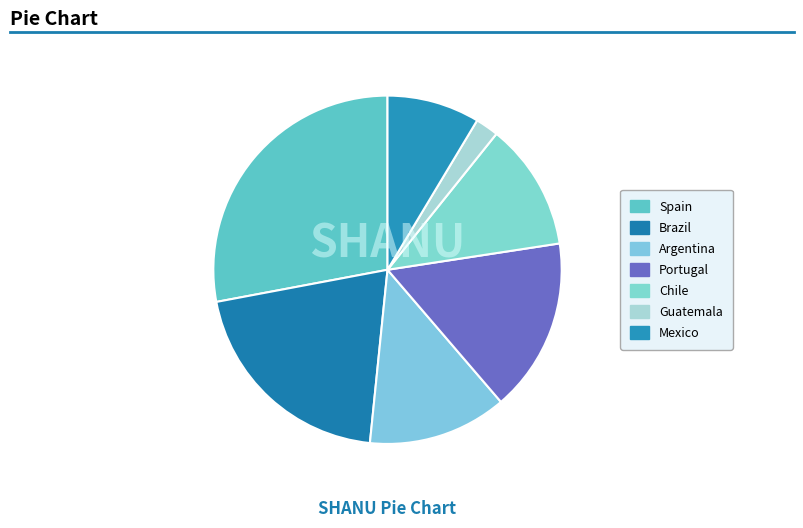

Combined, do Spain and Guatemala account for over 50%?

No